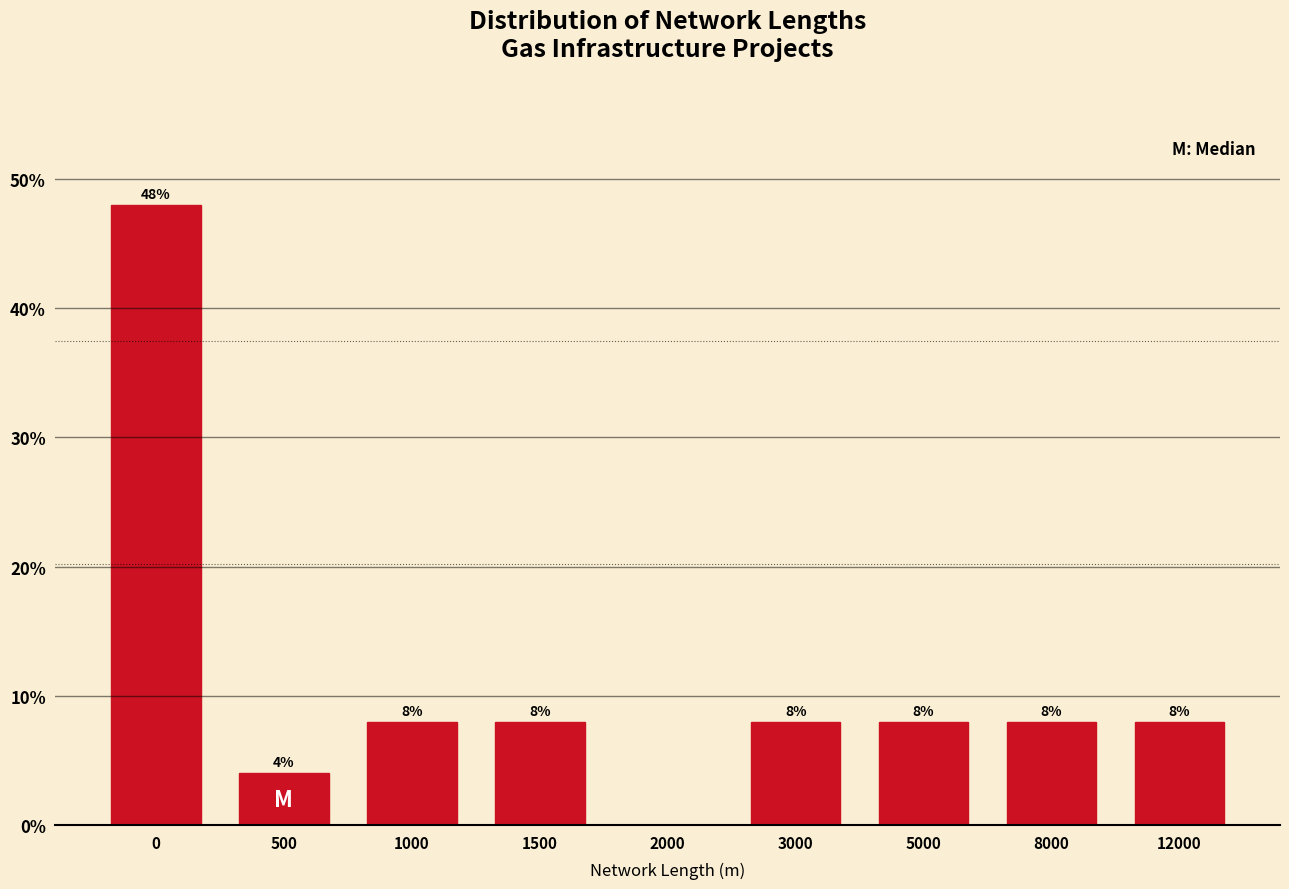

Reading left to right, extract all data points from this chart.

0=48	500=4	1000=8	1500=8	2000=0	3000=8	5000=8	8000=8	12000=8